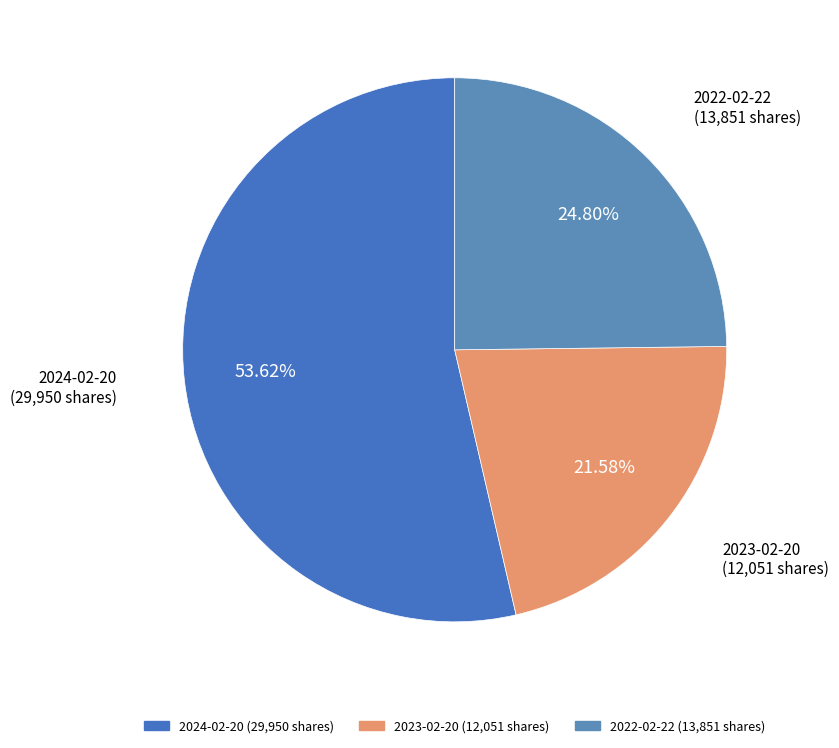

True or false: 2024-02-20 accounts for 64% of the total.

False